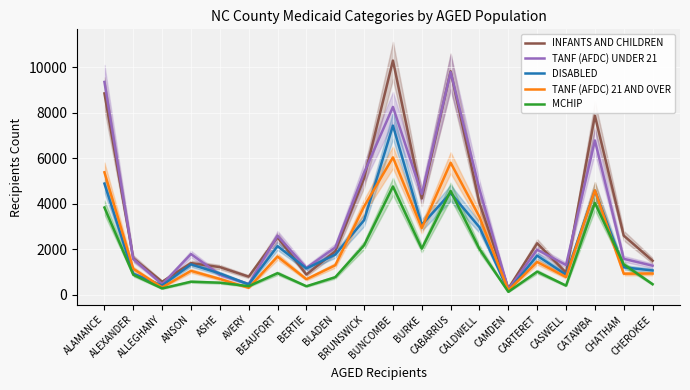

How many data points in DISABLED are above 1722?

9